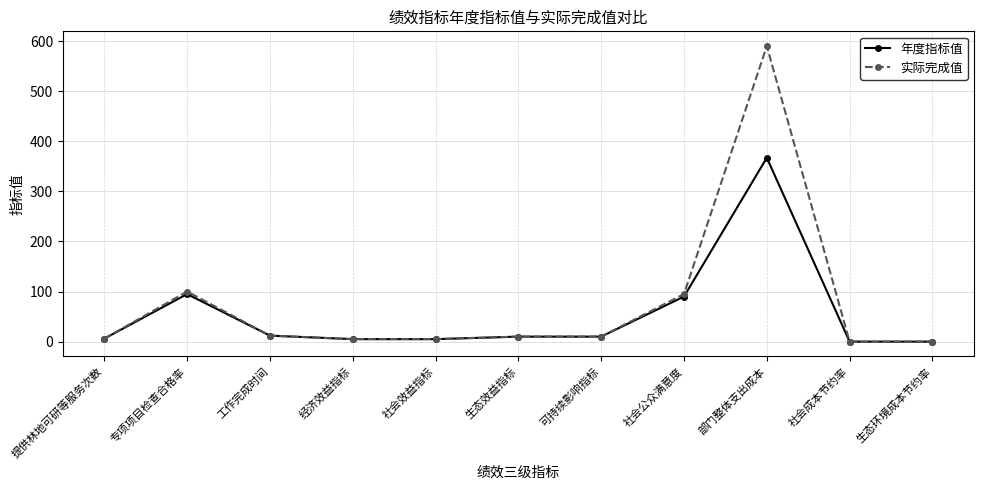

What is the difference between the 实际完成值 values at 可持续影响指标 and 部门整体支出成本?

580.1